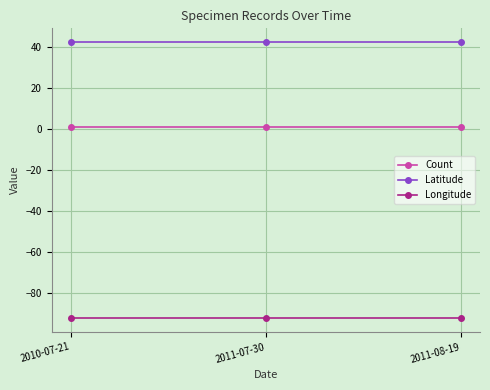

At how many categories does at least one series exceed 15?

3